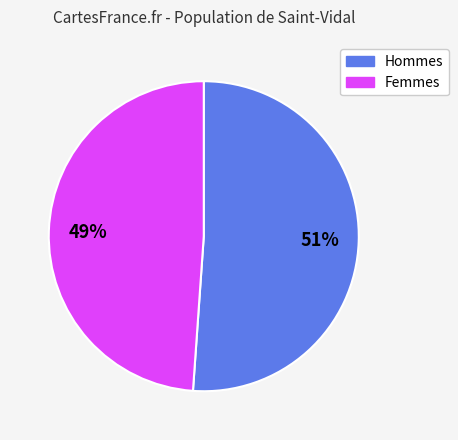

The Hommes slice represents 44% of the pie. True or false?

False